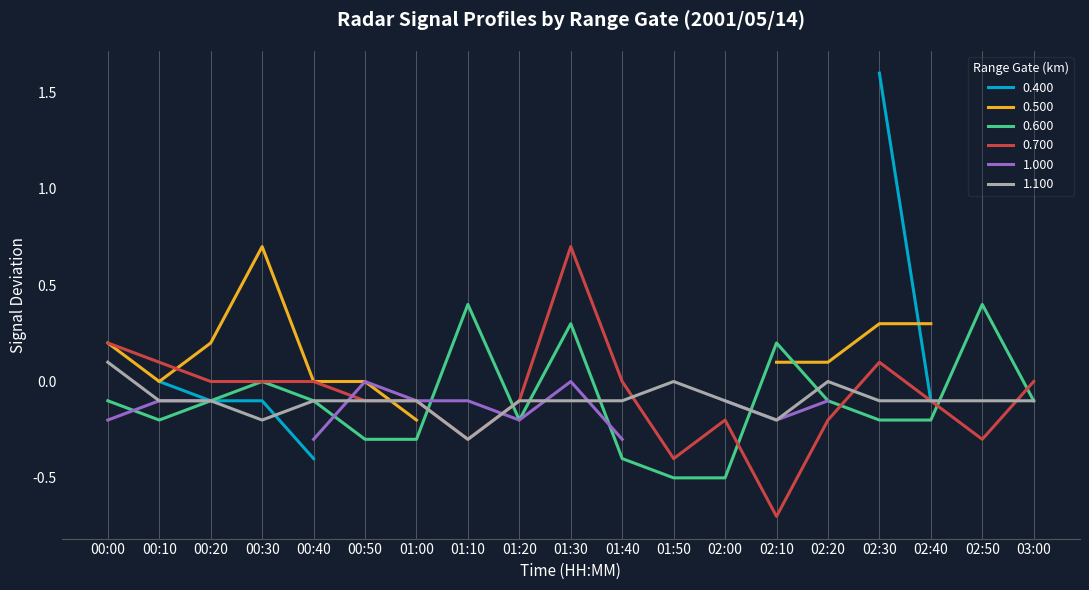

Rank the categories by 0.700 value from lowest to highest.

02:10, 01:50, 01:10, 02:50, 02:00, 02:20, 00:50, 01:00, 01:20, 02:40, 00:20, 00:30, 00:40, 01:40, 03:00, 00:10, 02:30, 00:00, 01:30